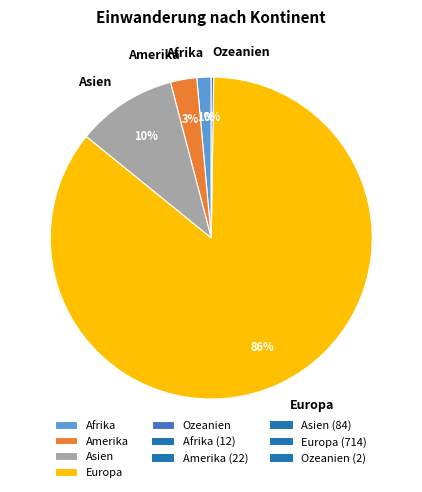

Which has a higher value, Afrika or Amerika?

Amerika